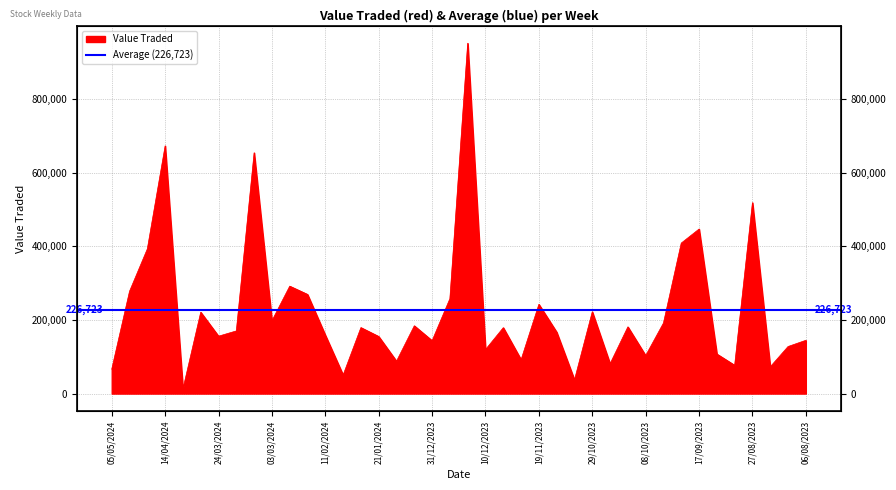

Is it true that the value at 17/12/2023 is 951147?

True